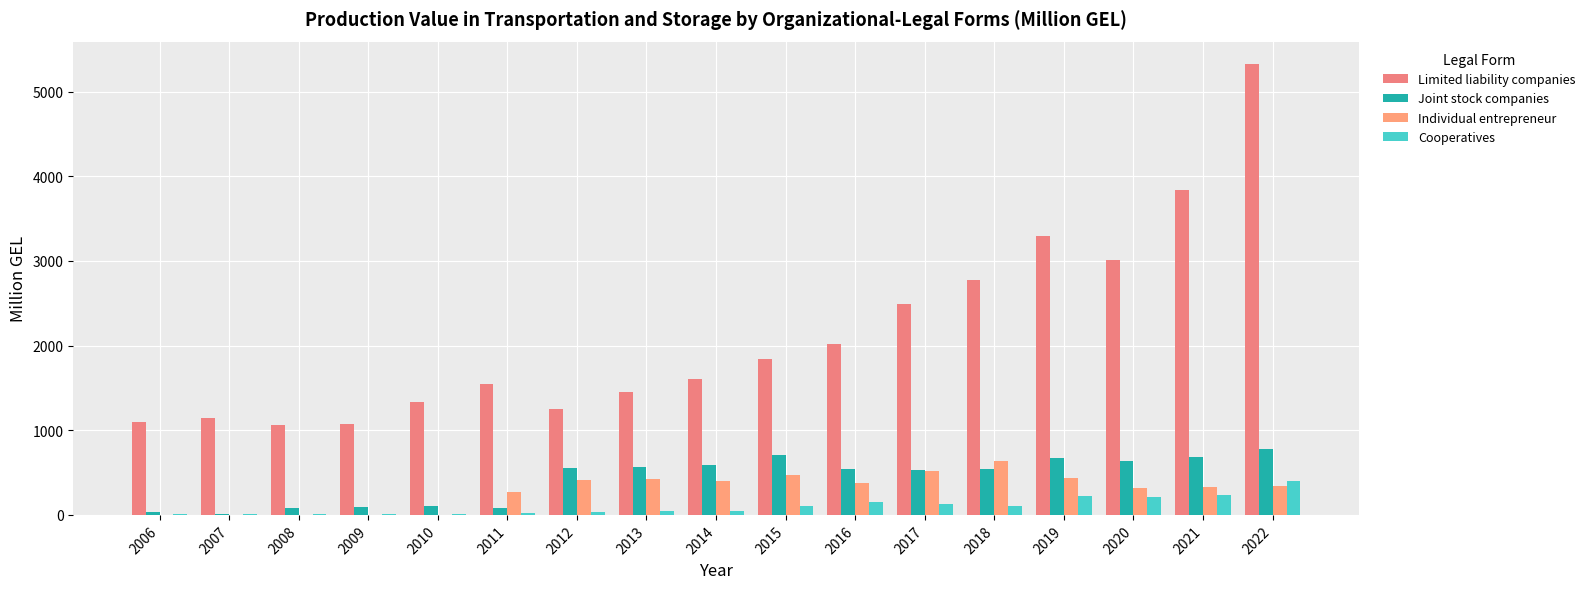

How many data points in Individual entrepreneur are above 342?

9